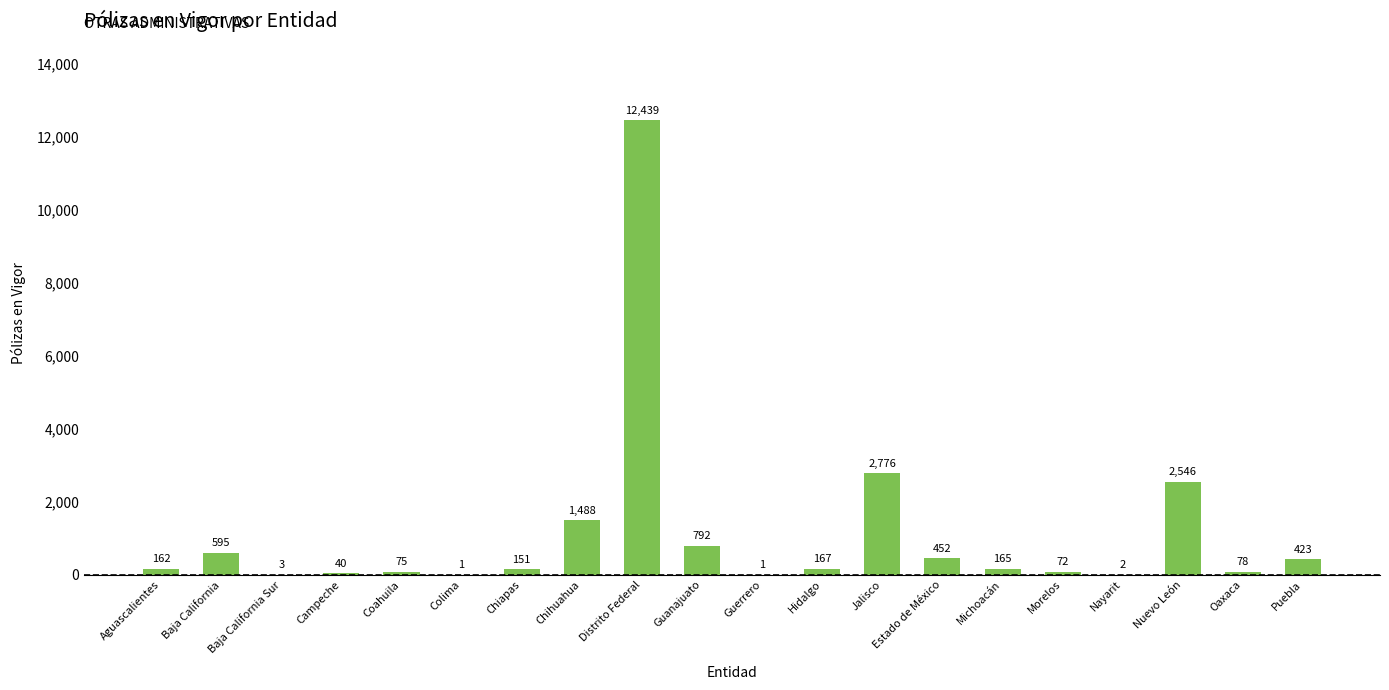

Which label corresponds to the largest value in the chart?

Distrito Federal